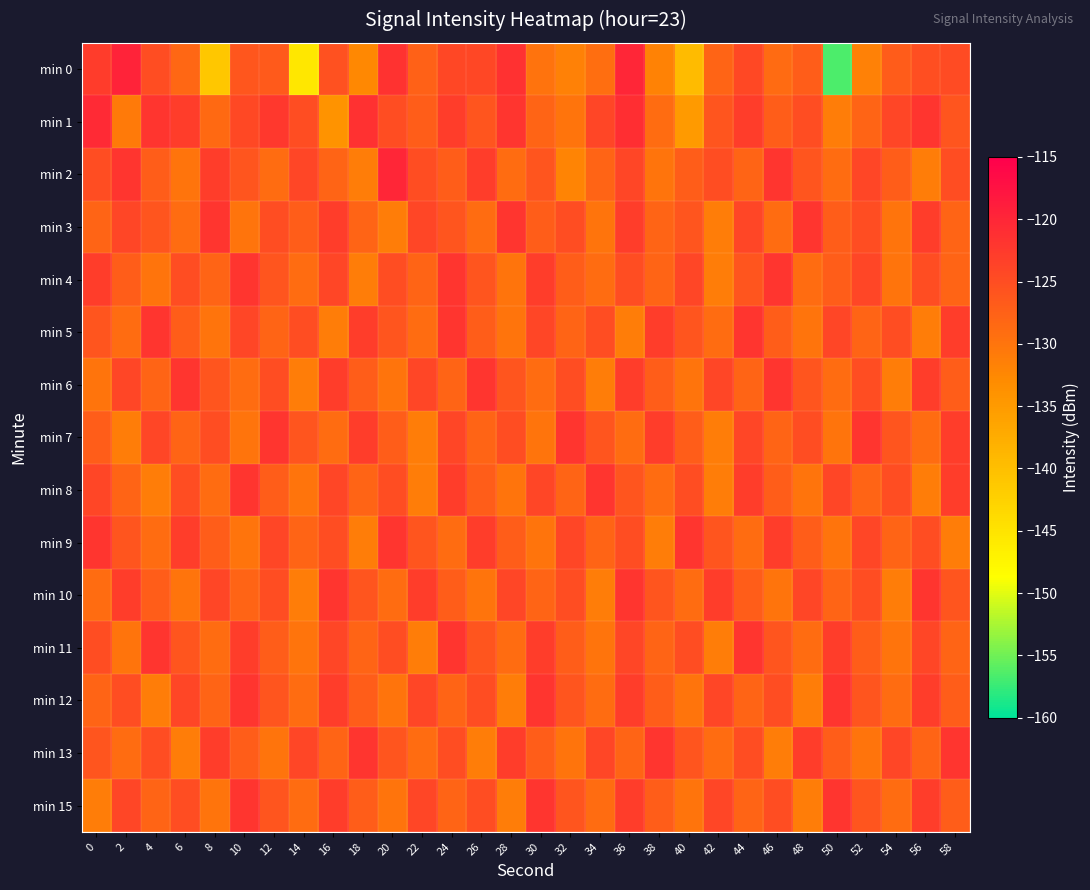

Which series has the largest total across all categories?

min 1